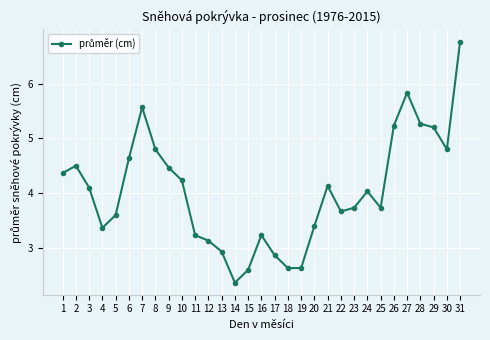

The chart shows a value of 1.8 at 16. True or false?

False